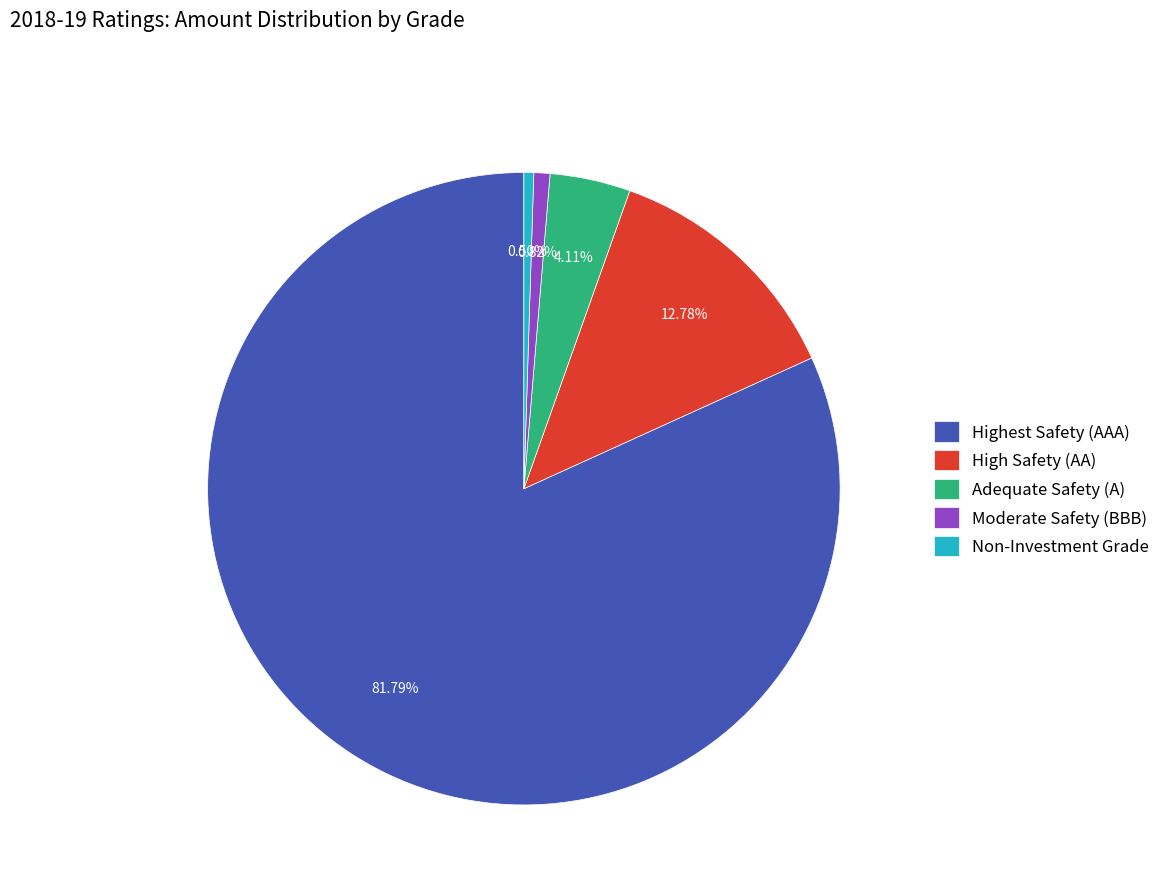

Which slice is the largest?

Highest Safety (AAA)